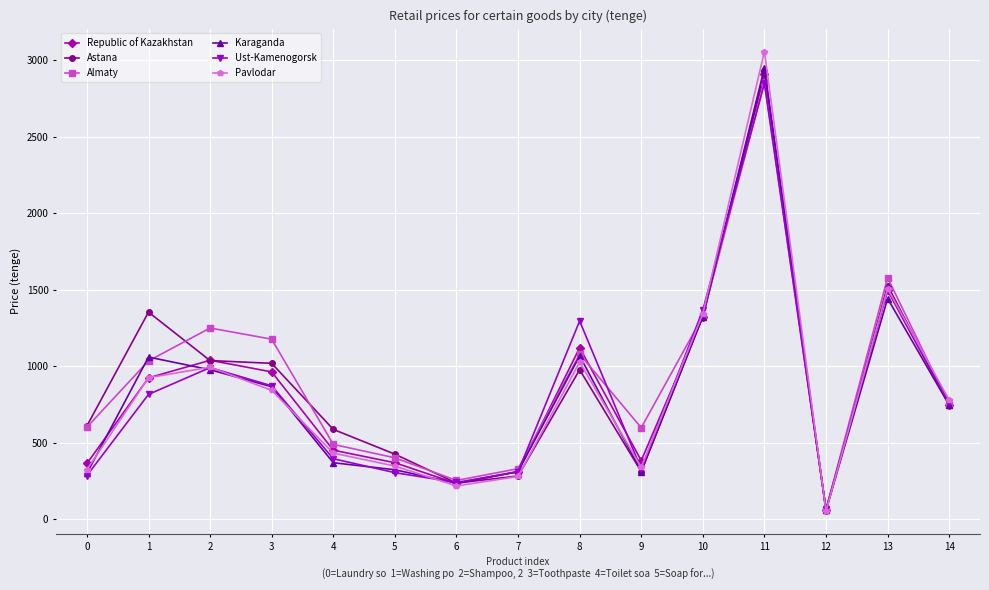

What is the spread (max minus min) of values at 0?

325